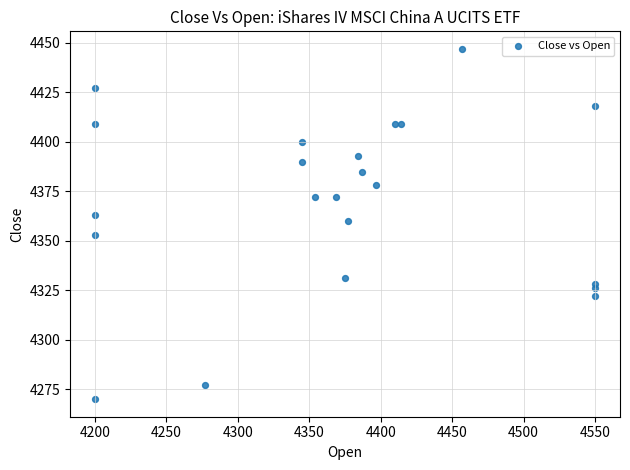

What Y value in the scatter plot is closest to 4358?

4360